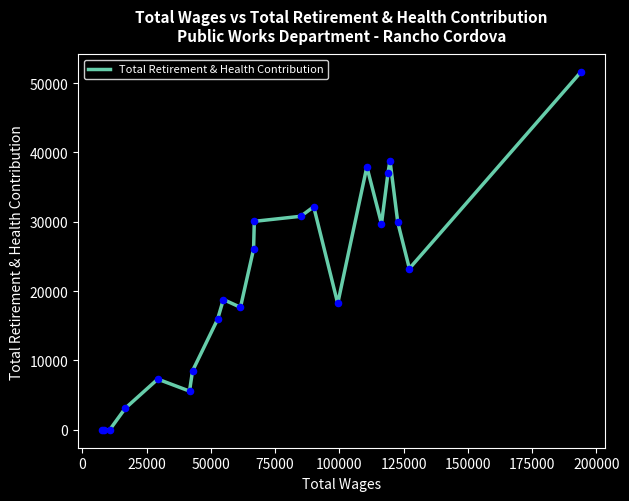

What is the maximum value shown in the chart?

51546